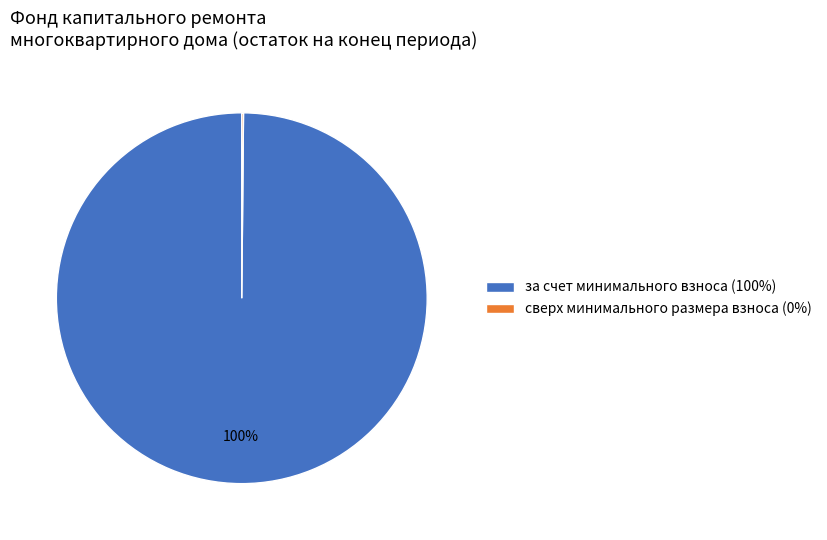

Does any single category account for the majority?

Yes